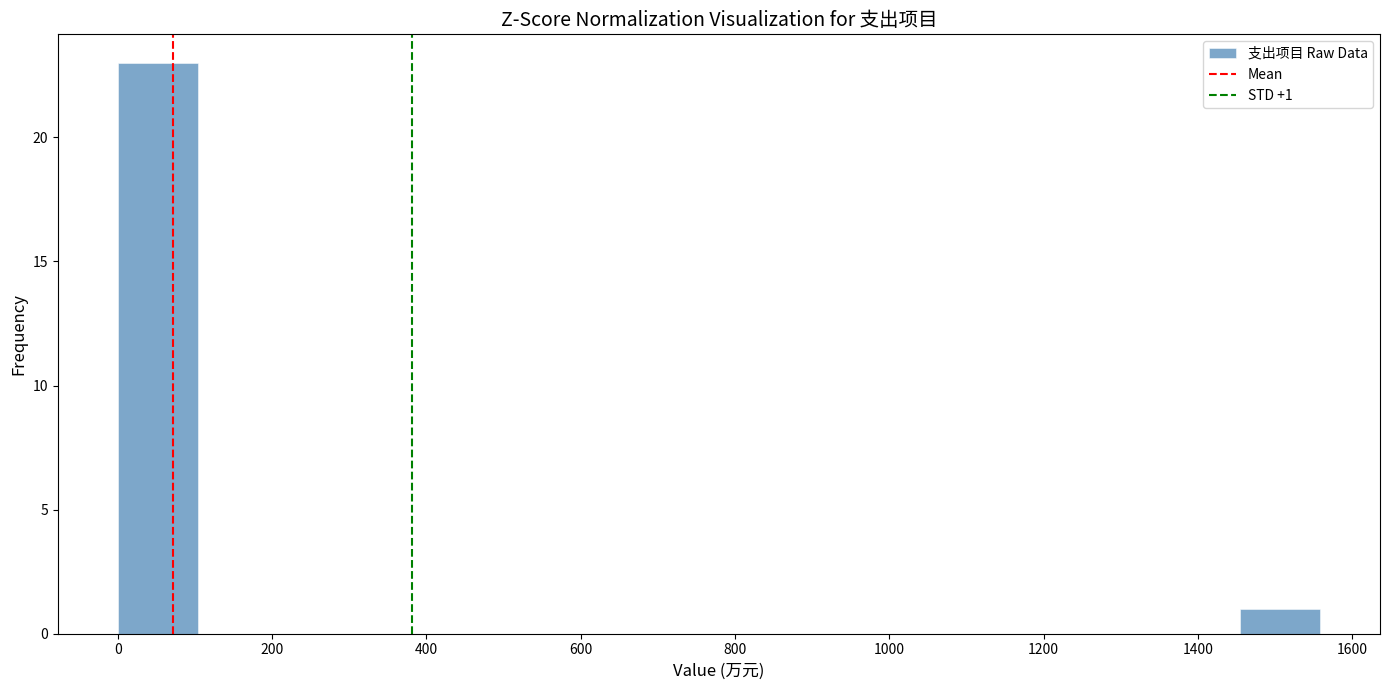

Over which range of the x-axis is the bar tallest?

0 to 100